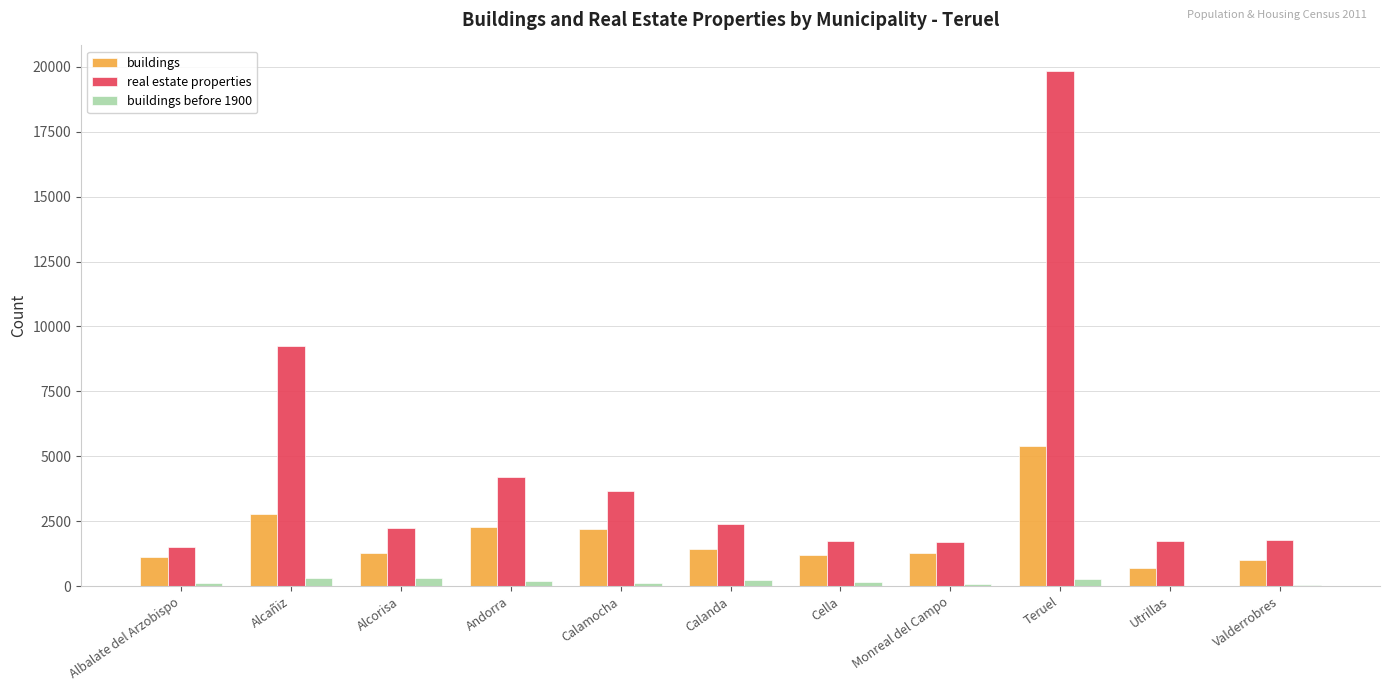

At which category is the sum across all series the highest?

Teruel